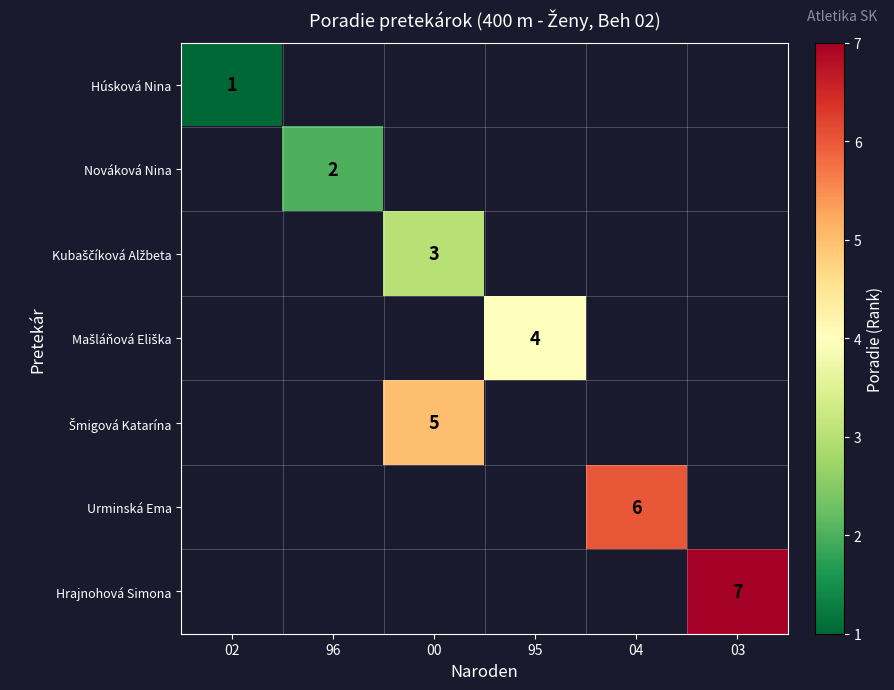

How many positive values does the Urminská Ema series have?

1